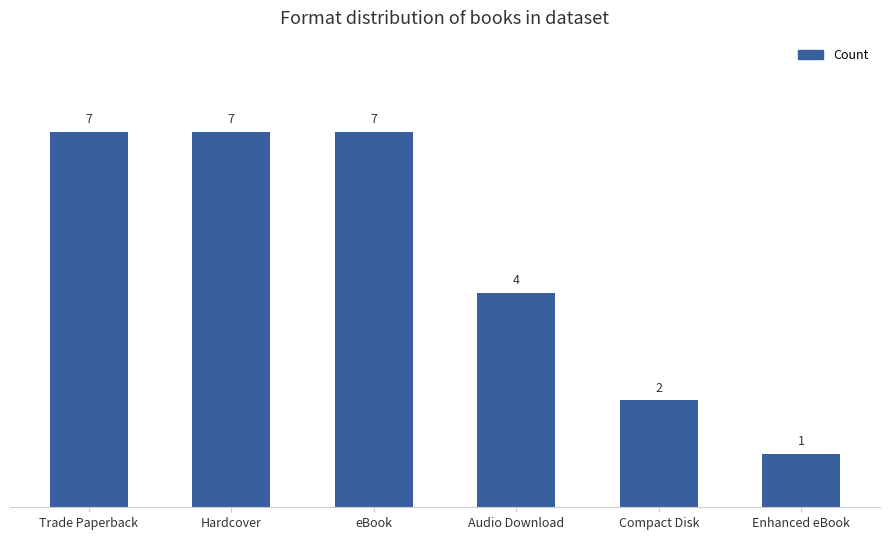

What is the difference between the maximum and minimum values?

6